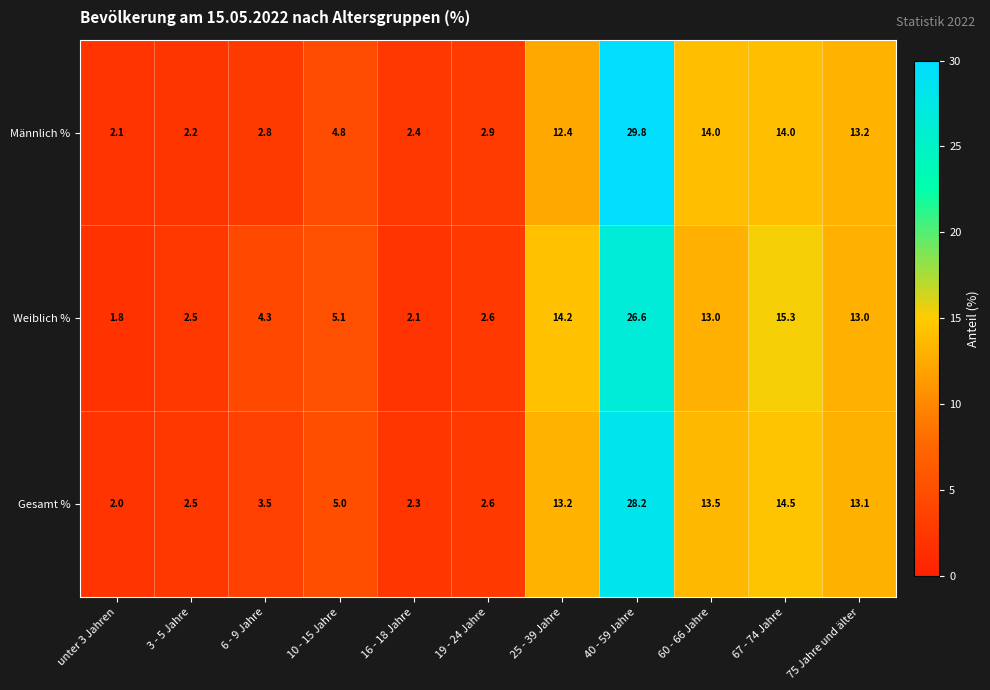

Rank the series by their maximum value, from lowest to highest.

Weiblich %, Gesamt %, Männlich %